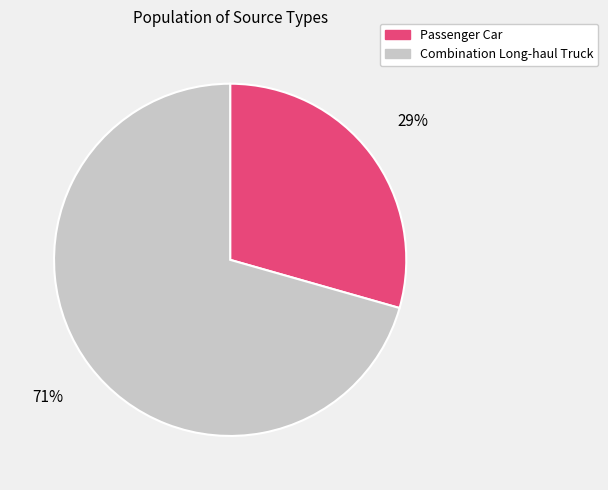

Is it true that Combination Long-haul Truck is 71% of the pie?

True